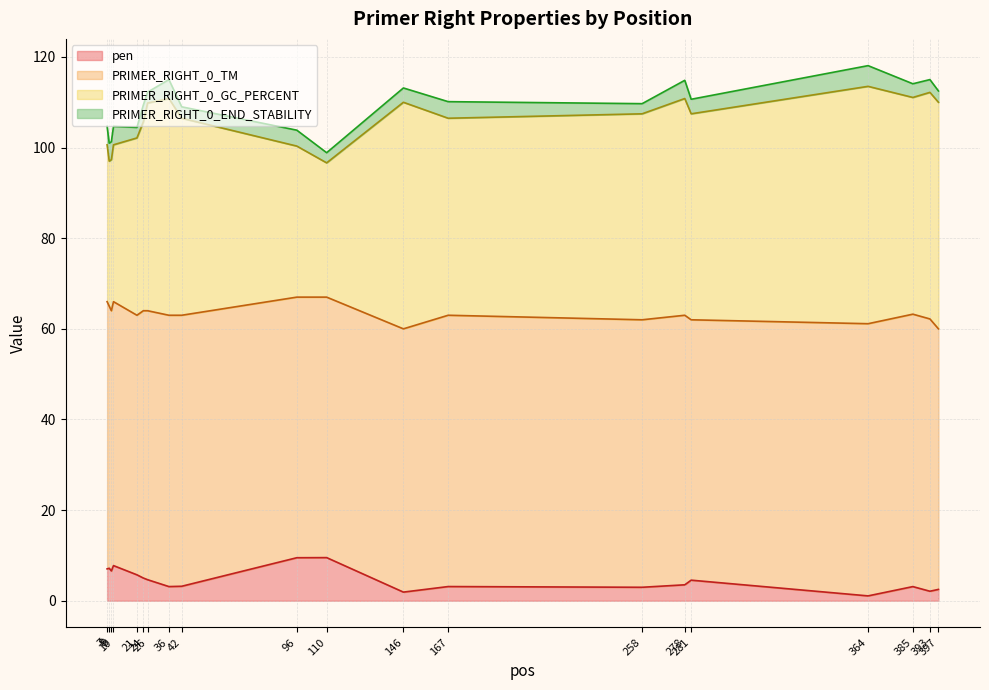

What is the difference between the maximum and minimum values in the pen series?

8.4